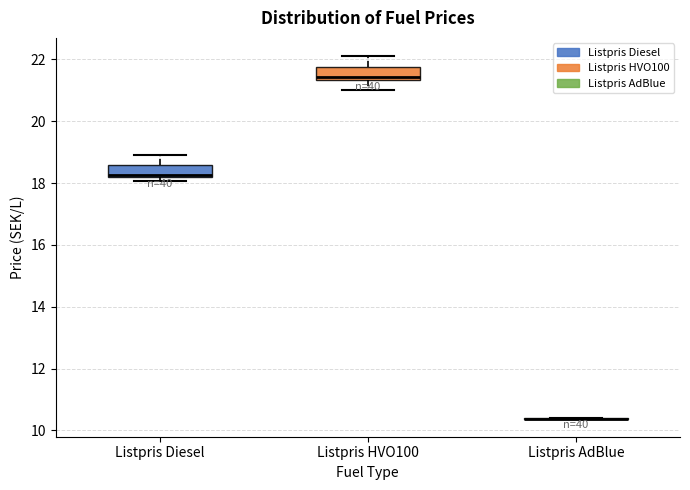

Where is the lower edge of the box for Listpris Diesel on the y-axis? The values are not printed on the chart, so give them approximately, as read against the axis.

18.2